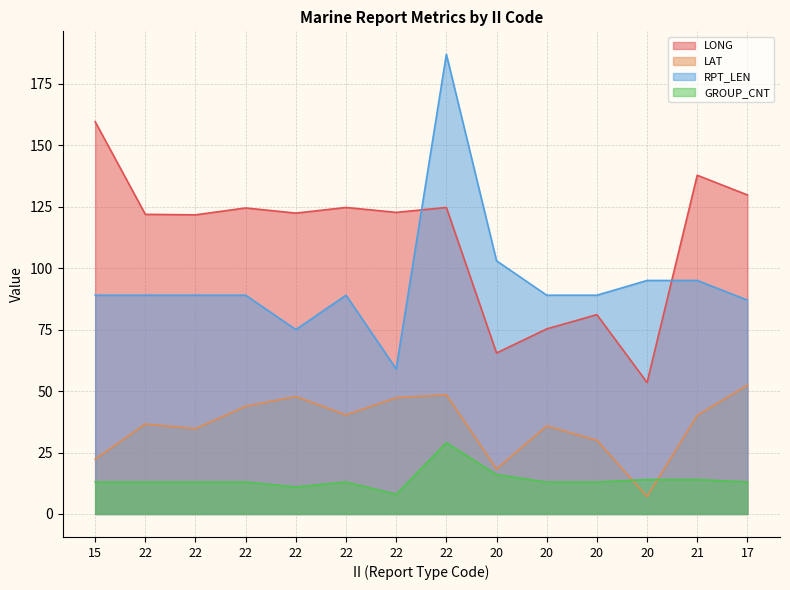

True or false: RPT_LEN and GROUP_CNT cross at least once.

False